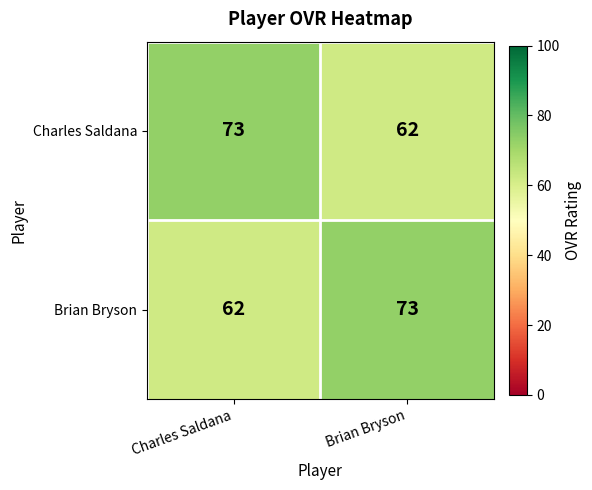

What is the total value across all series at Charles Saldana?

135